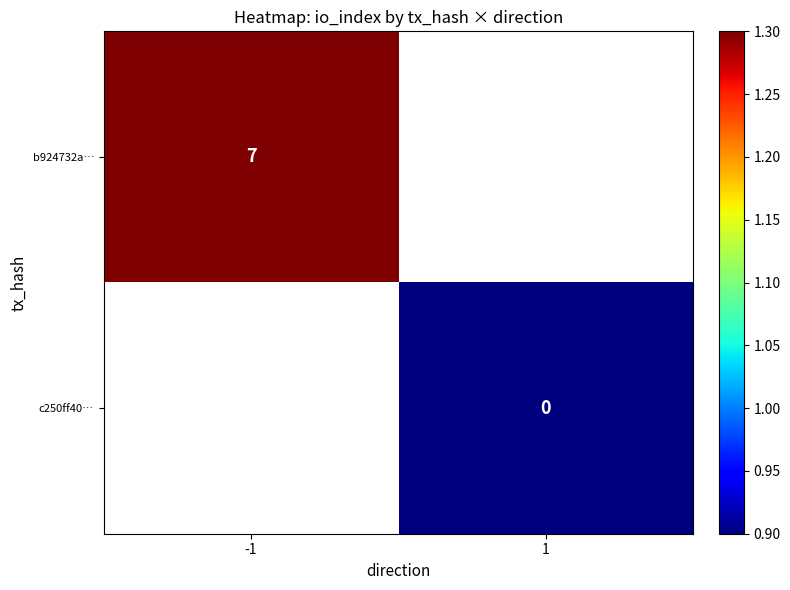

Is the value of b924732a… at -1 greater than the value of c250ff40… at 1?

Yes